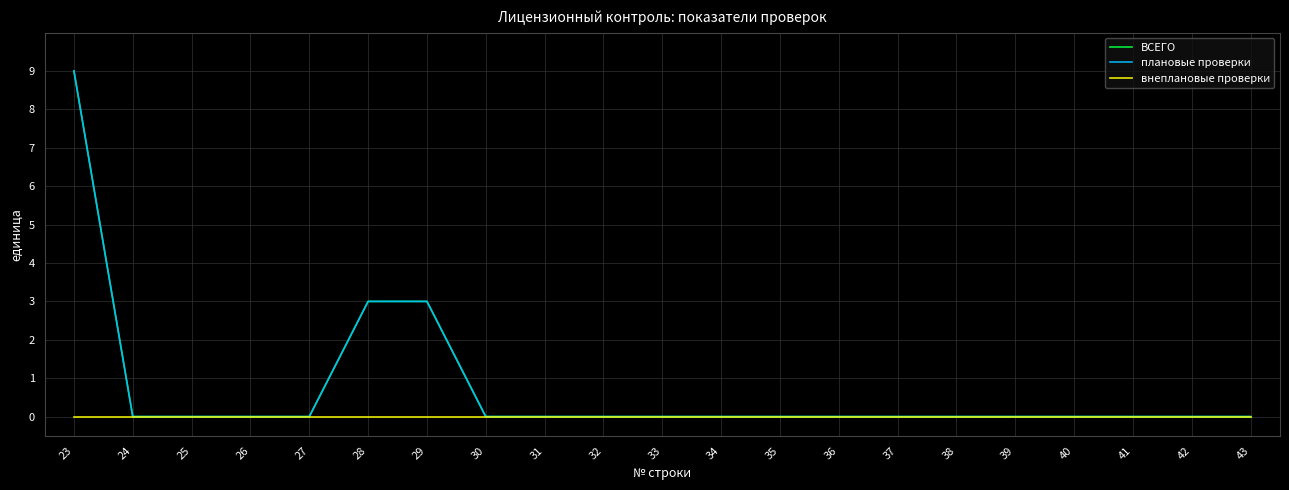

The плановые проверки series shows 9 at 23. True or false?

True